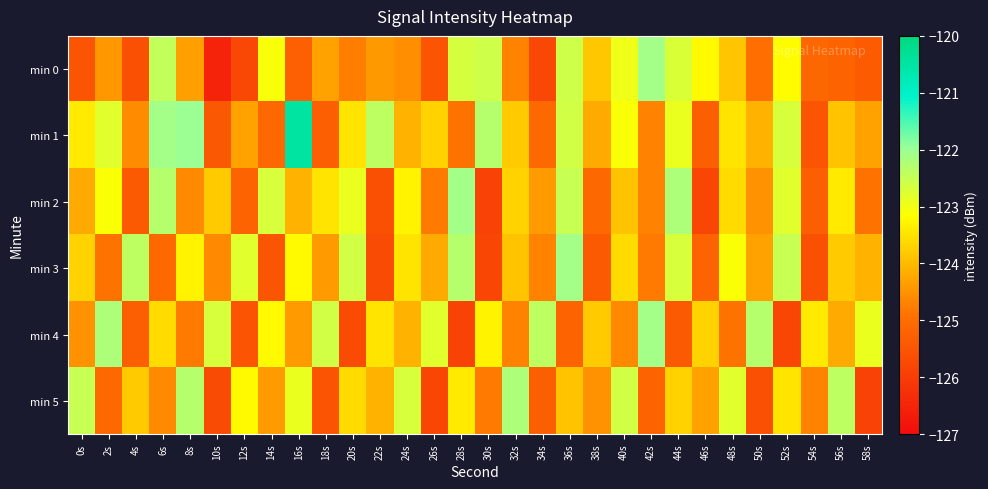

At 36s, list the series in order from smallest to largest.

min 4, min 5, min 1, min 0, min 2, min 3